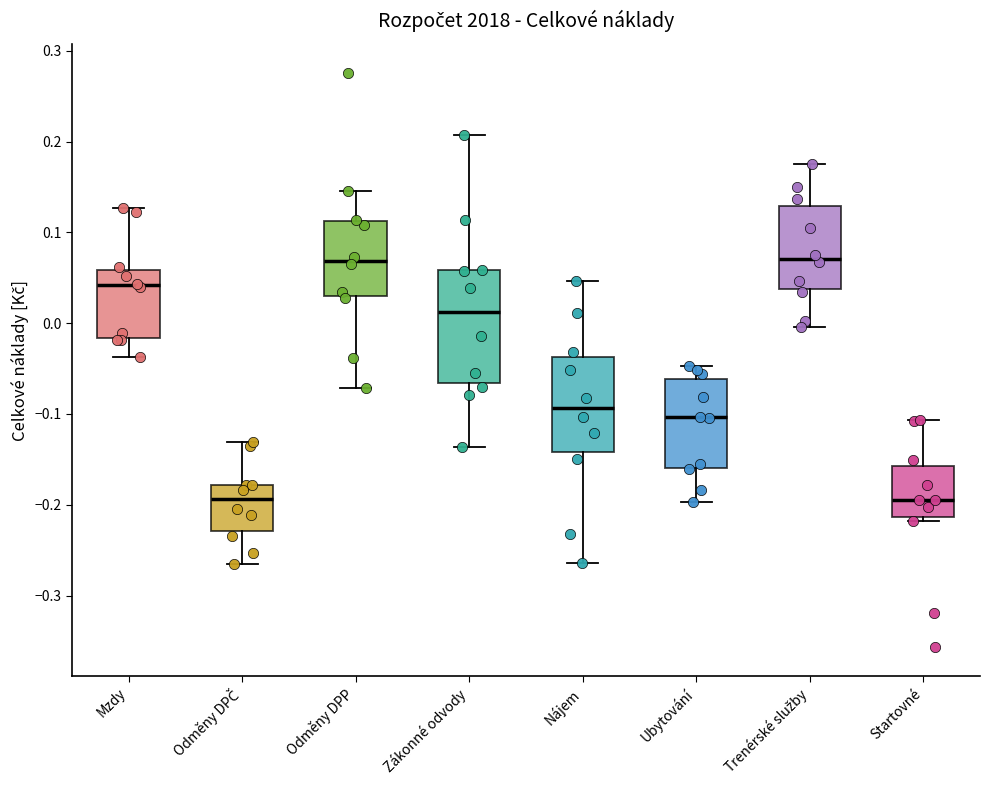

Which box is the tallest, from its lower edge to its upper edge?

Zákonné odvody